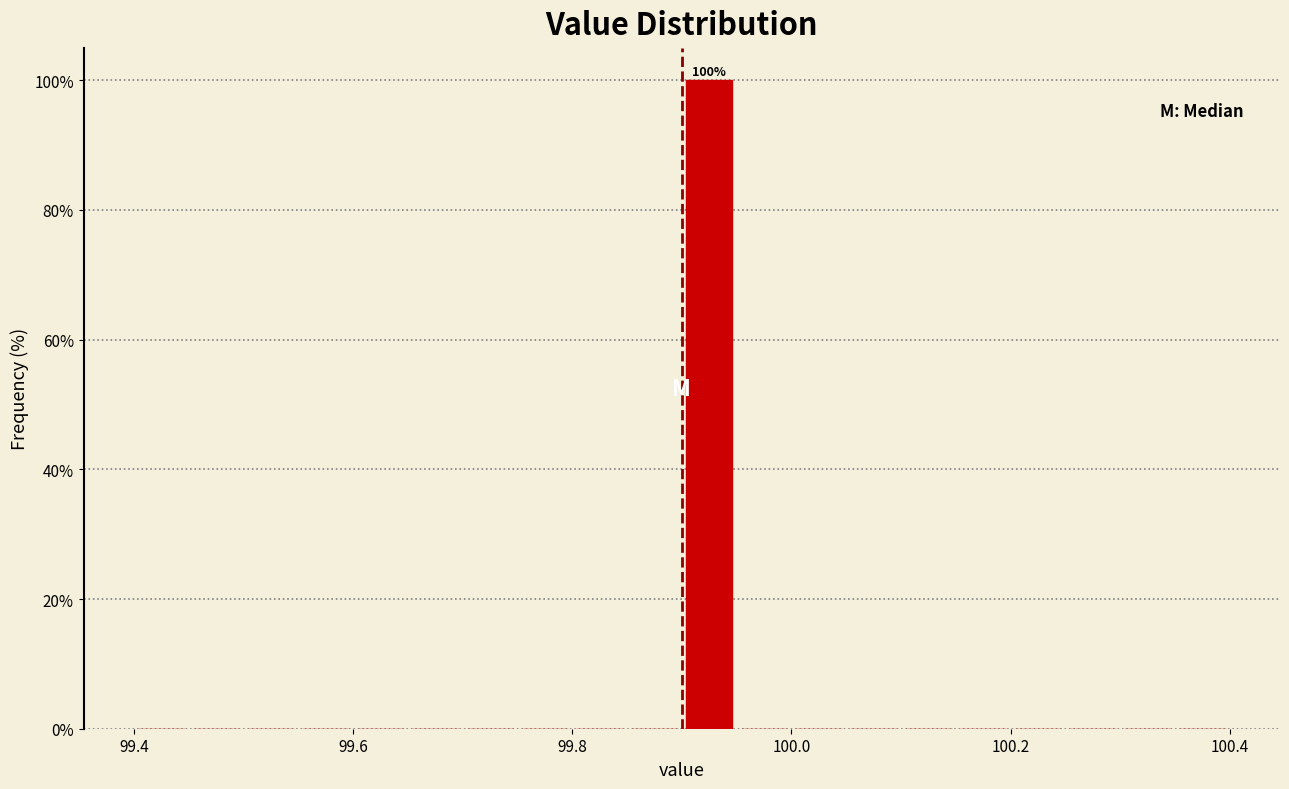

Read against the x-axis, roughly where is the centre of the tallest bar?

99.92